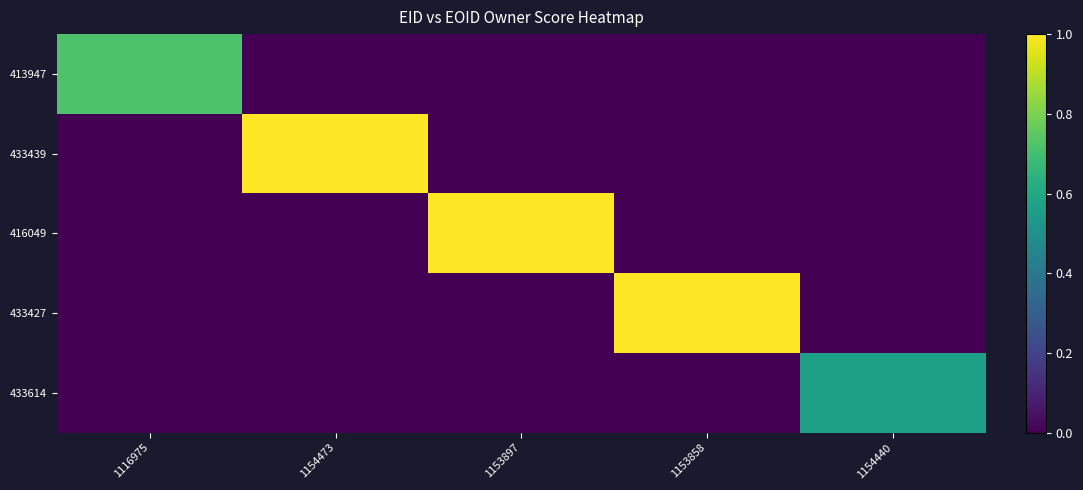

Which series changed the most between 1153858 and 1154440?

433427